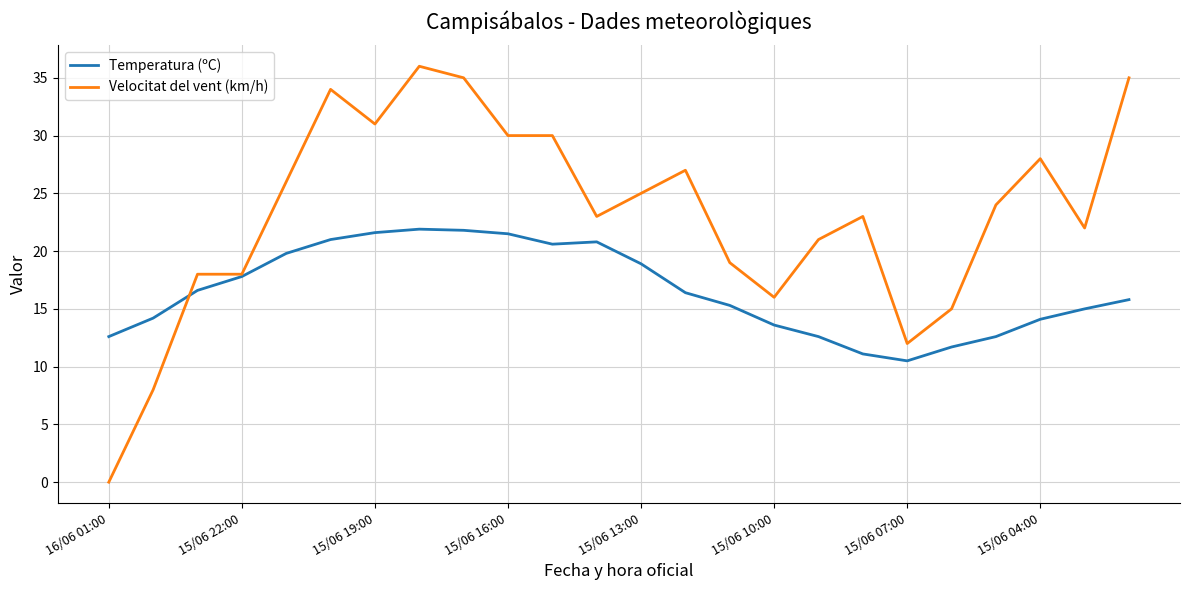

After their last crossing, which series has the higher values: Temperatura (ºC) or Velocitat del vent (km/h)?

Velocitat del vent (km/h)